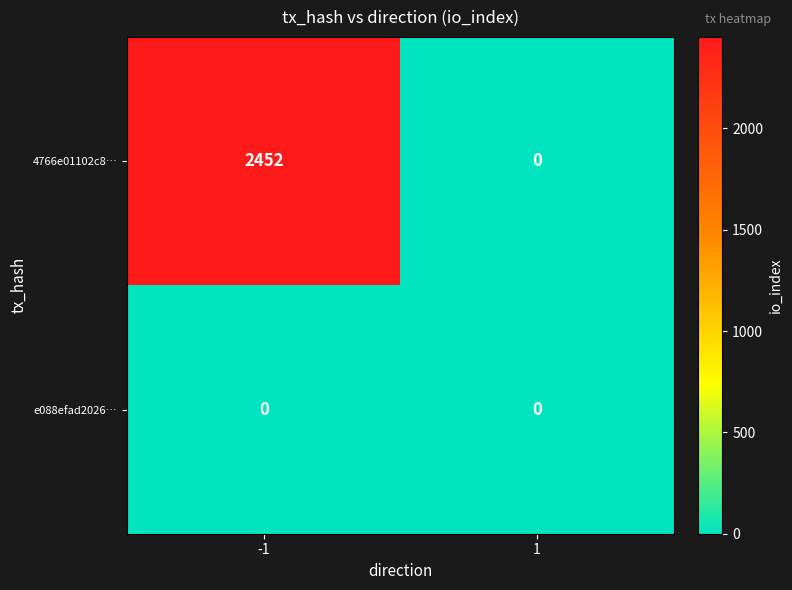

List the series in order of their peak value, lowest first.

e088efad2026…, 4766e01102c8…